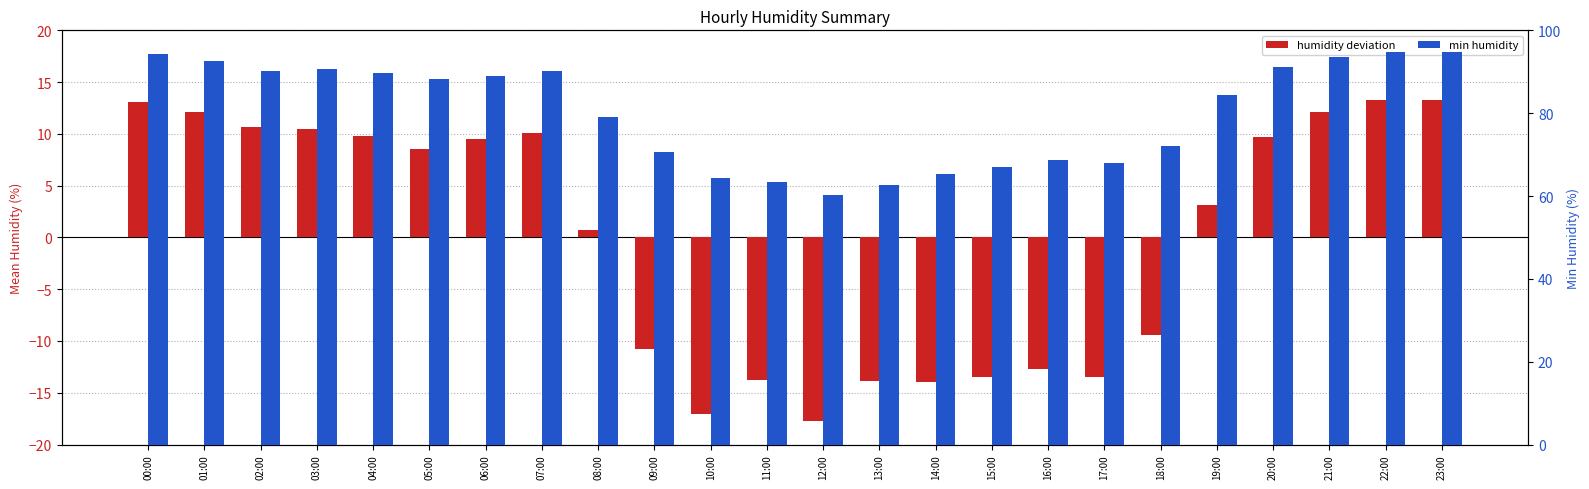

Reading left to right, list all the values displayed in this chart.

humidity deviation: 13.1	12.1	10.7	10.5	9.8	8.5	9.5	10.1	0.8	-10.8	-17.1	-13.8	-17.8	-13.9	-14.0	-13.5	-12.7	-13.5	-9.4	3.1	9.7	12.1	13.3	13.3
min humidity: 94.4	92.5	90.1	90.6	89.8	88.2	89.0	90.2	79.1	70.6	64.3	63.3	60.3	62.7	65.3	66.9	68.7	67.9	72.0	84.5	91.1	93.5	94.7	94.7